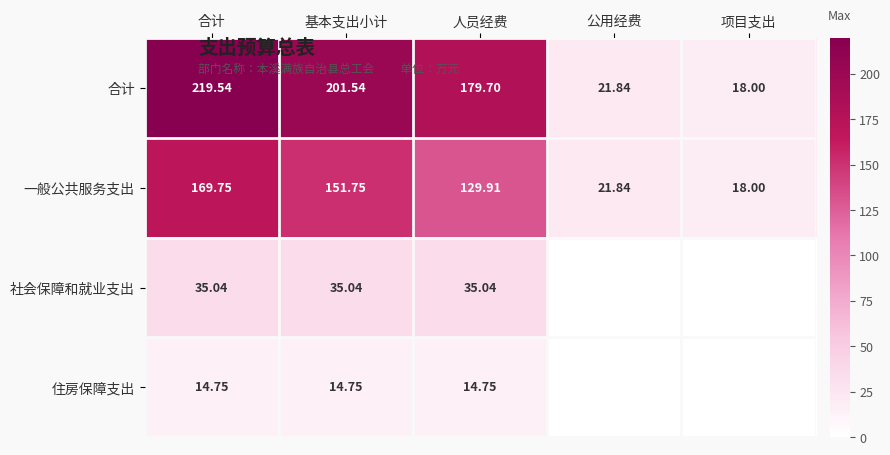

Between 人员经费 and 项目支出, which is larger?

人员经费